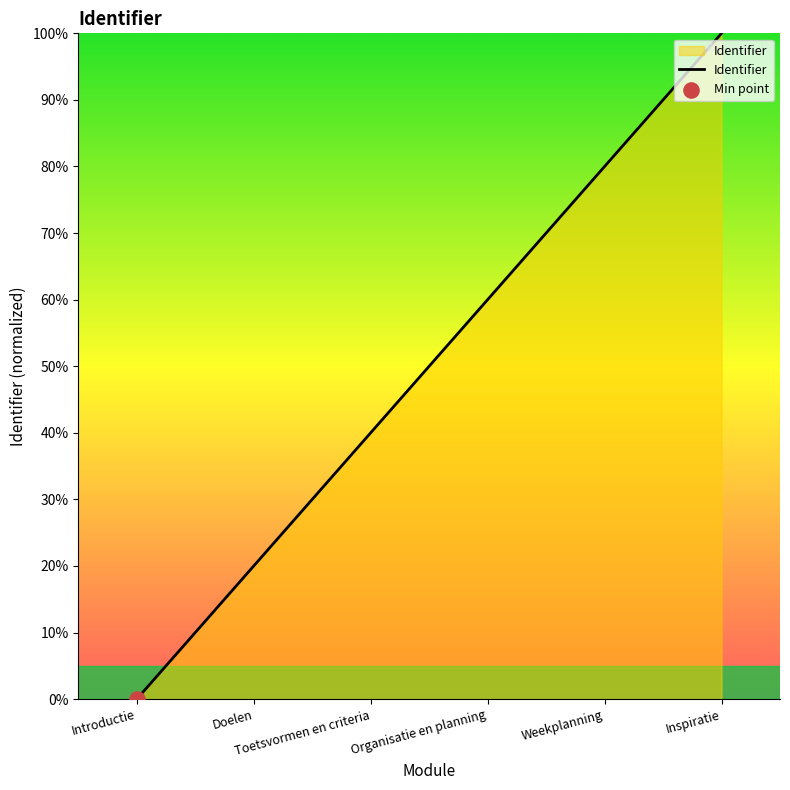

Which has a higher value, Weekplanning or Toetsvormen en criteria?

Weekplanning